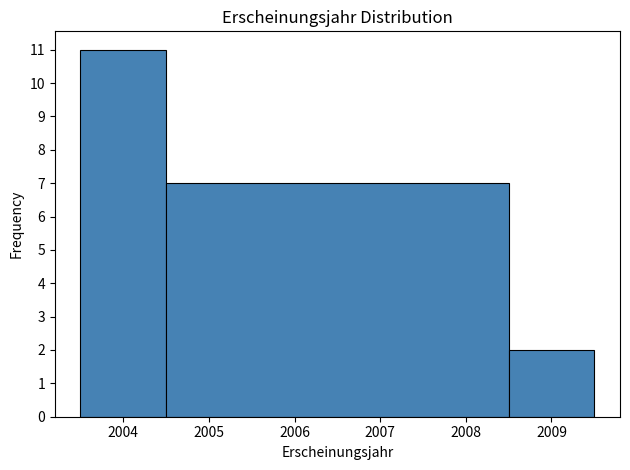

Reading left to right, list every bar in this chart as the range it spans on the x-axis followed by its height. The values are not printed on the chart, so give them approximately, as read against the axis.

2003.5 to 2004.5: 11
2004.5 to 2008.5: 7
2008.5 to 2009.5: 2